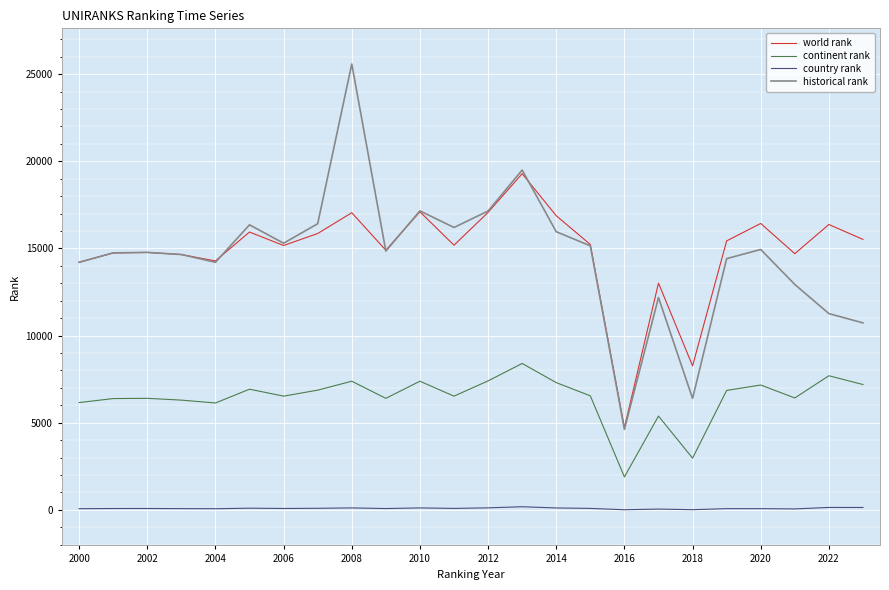

True or false: country rank and continent rank intersect in this chart.

False